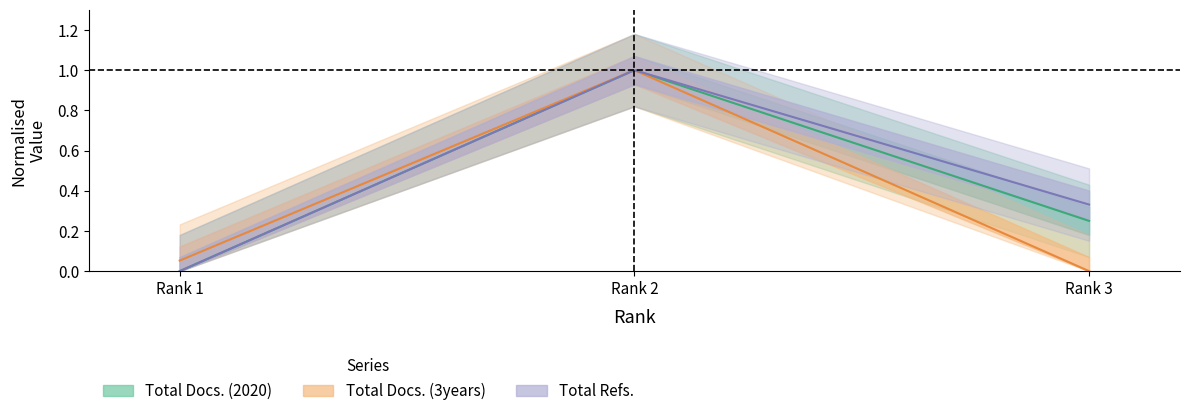

What is the total value across all series at Rank 1?

0.1